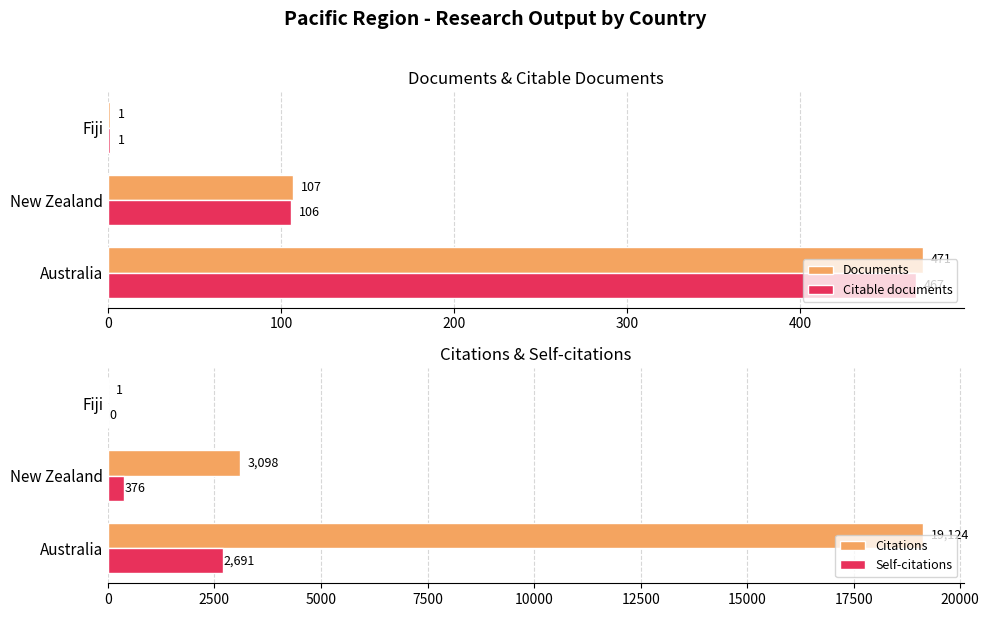

At how many categories does at least one series exceed 8548?

1